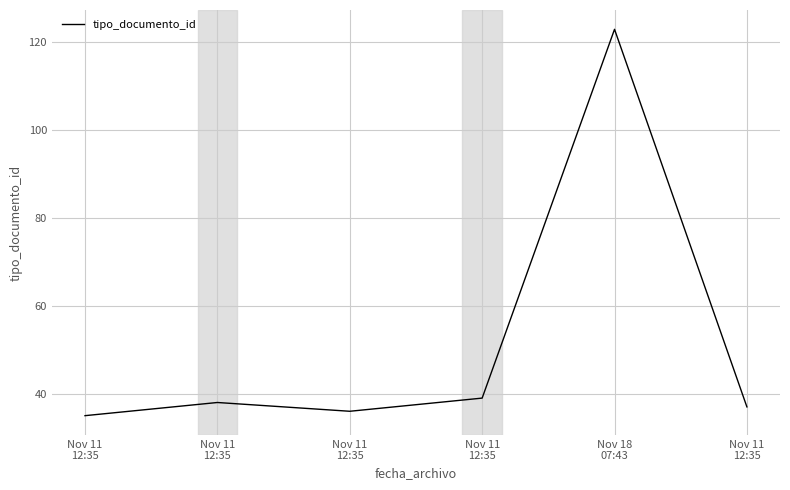

Reading right to left, what are all the values shown in this chart?

37	123	39	36	38	35